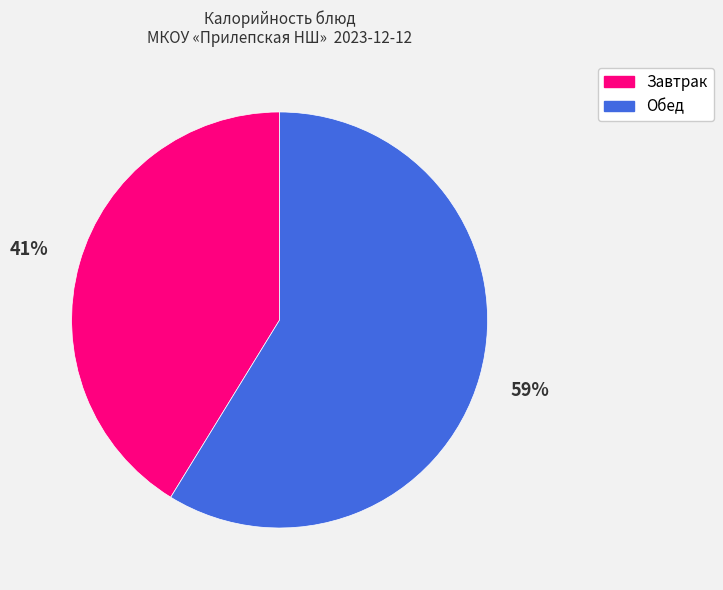

To the nearest percent, what is the difference between the largest and smallest slice percentages?

18%